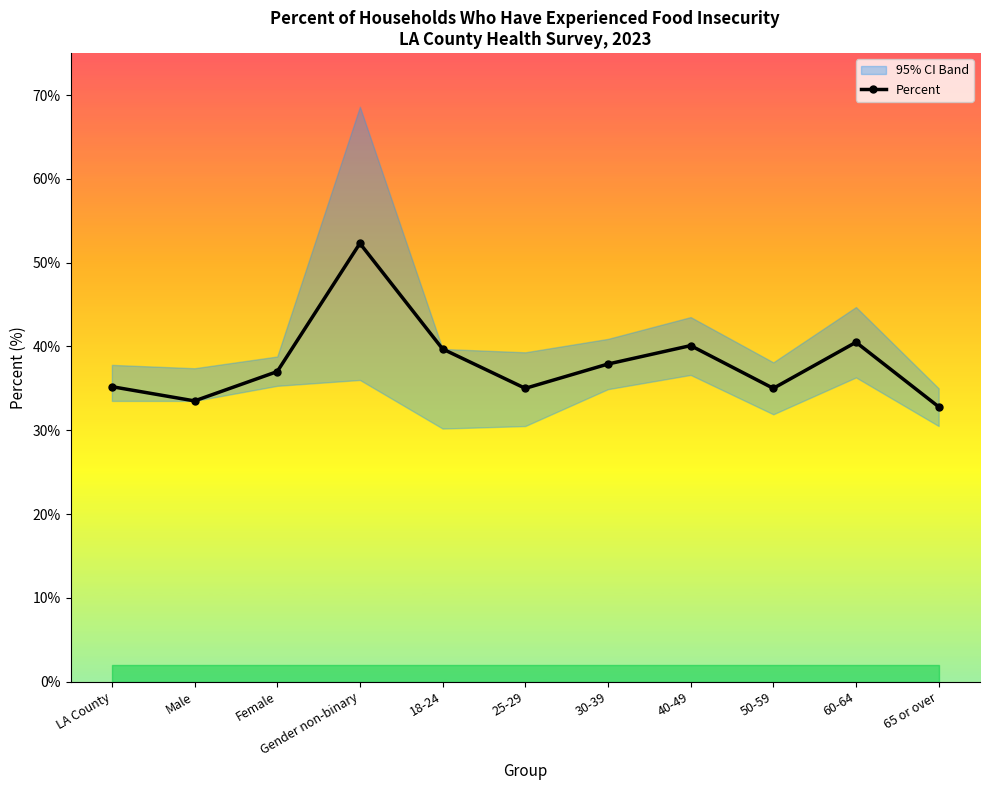

What is the label of the 6th point from the right?

25-29